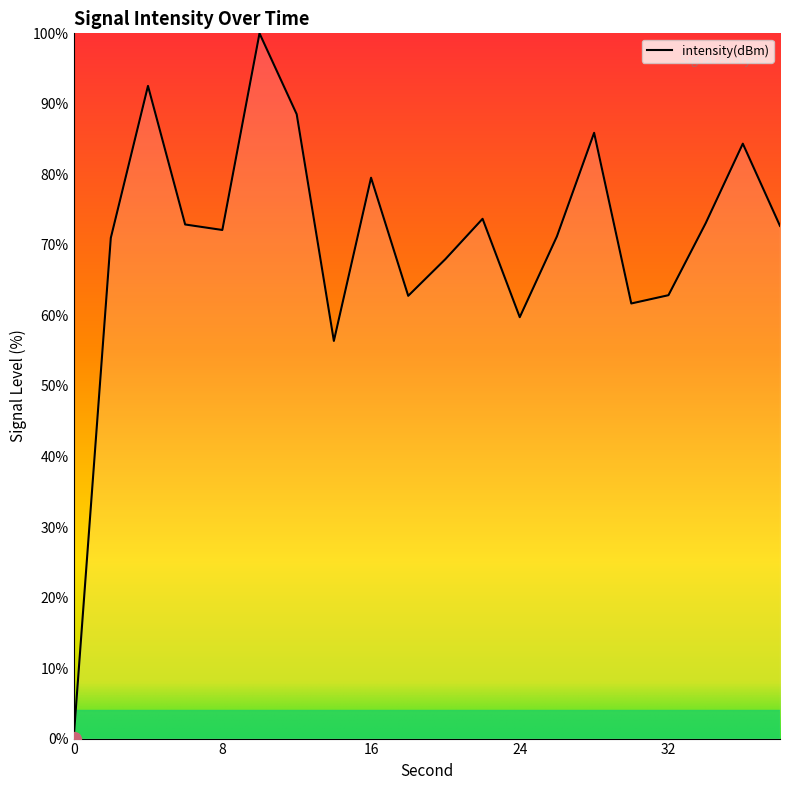

How many interior local peaks (higher than both neighbors) does the data have?

6